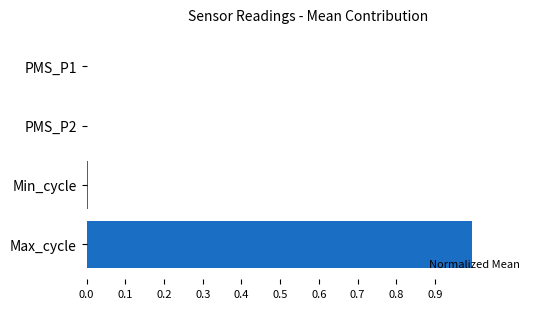

The chart shows a value of 0.0 at Min_cycle. True or false?

True